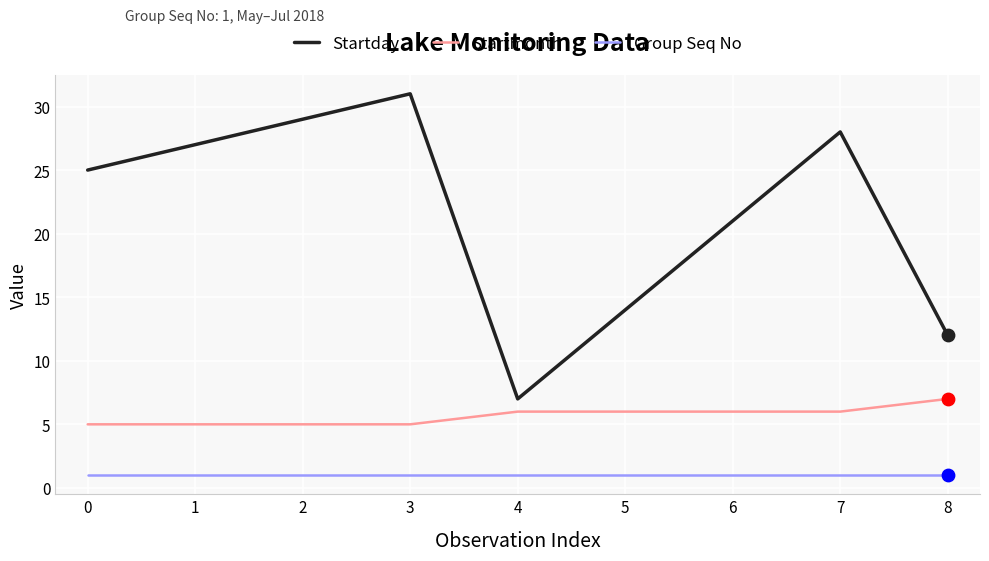

Which series has the widest spread of values?

Startday